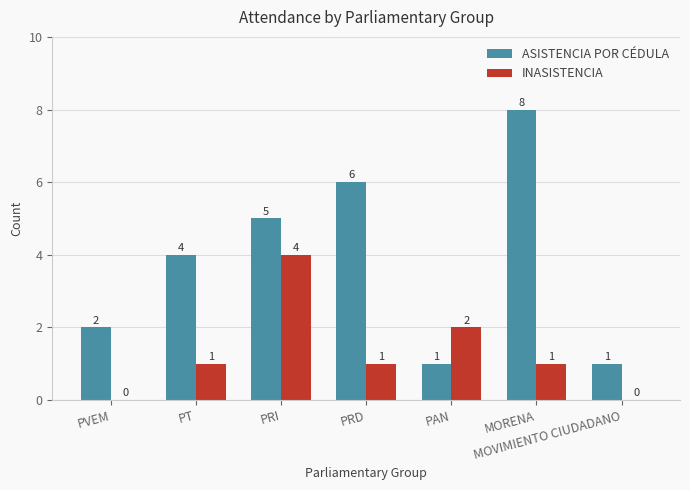

Where is INASISTENCIA nearest to the value 2?

PAN